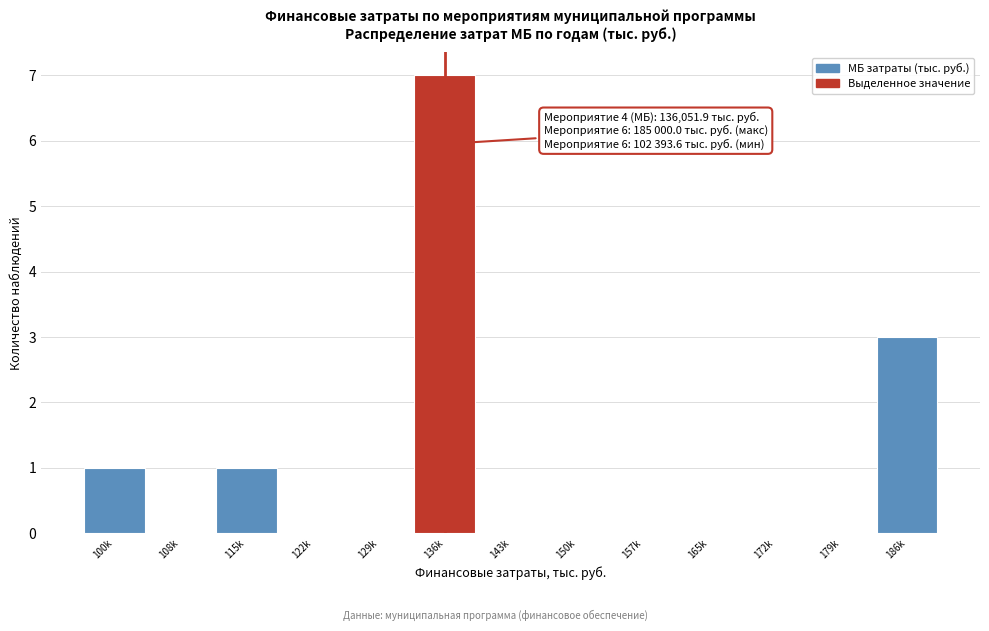

Reading left to right, extract all data points from this chart.

100k=1	108k=0	115k=1	122k=0	129k=0	136k=7	143k=0	150k=0	157k=0	165k=0	172k=0	179k=0	186k=3